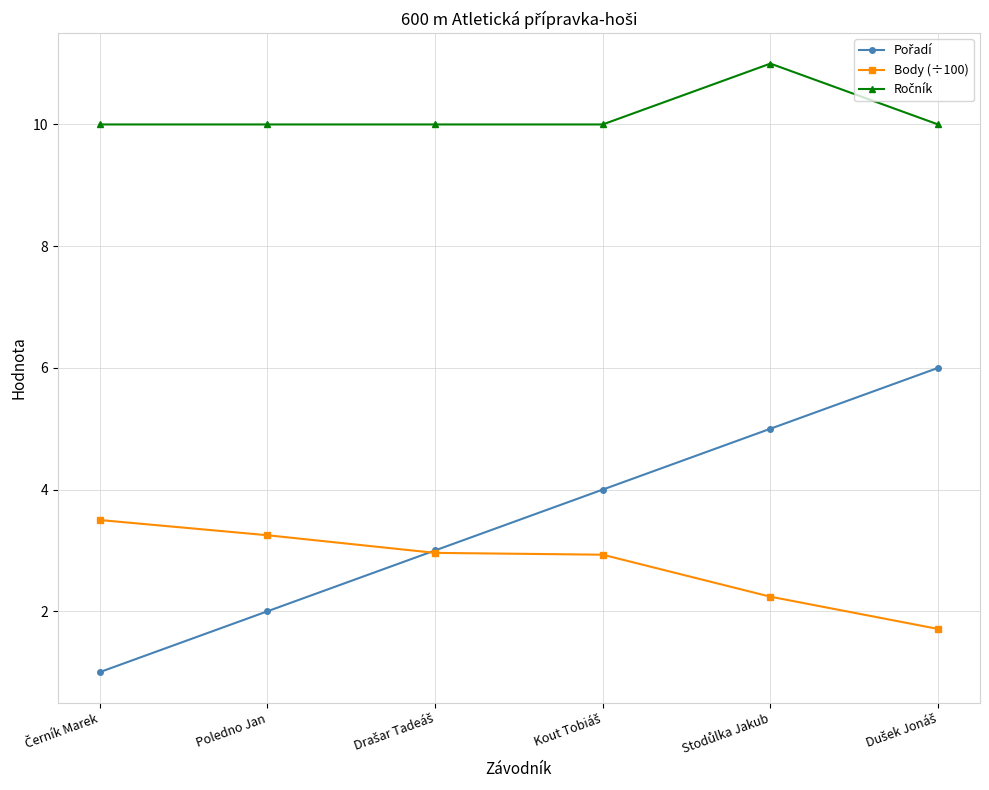

What is the label of the 5th point from the right?

Poledno Jan